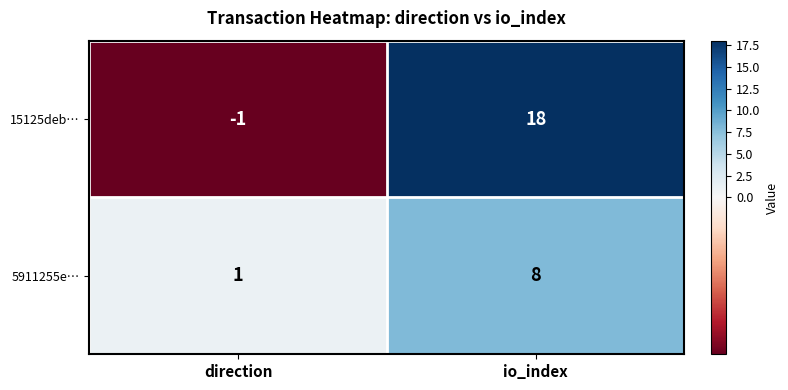

At which category is the sum across all series the highest?

io_index